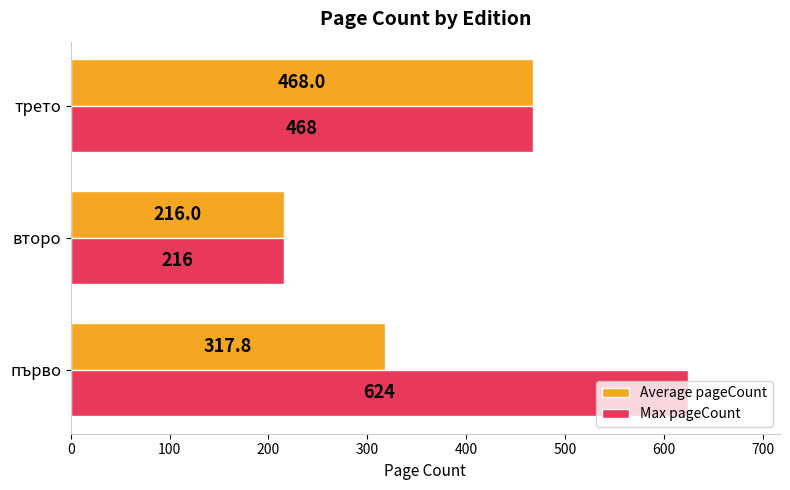

How many data points in Average pageCount are less than 317?

1